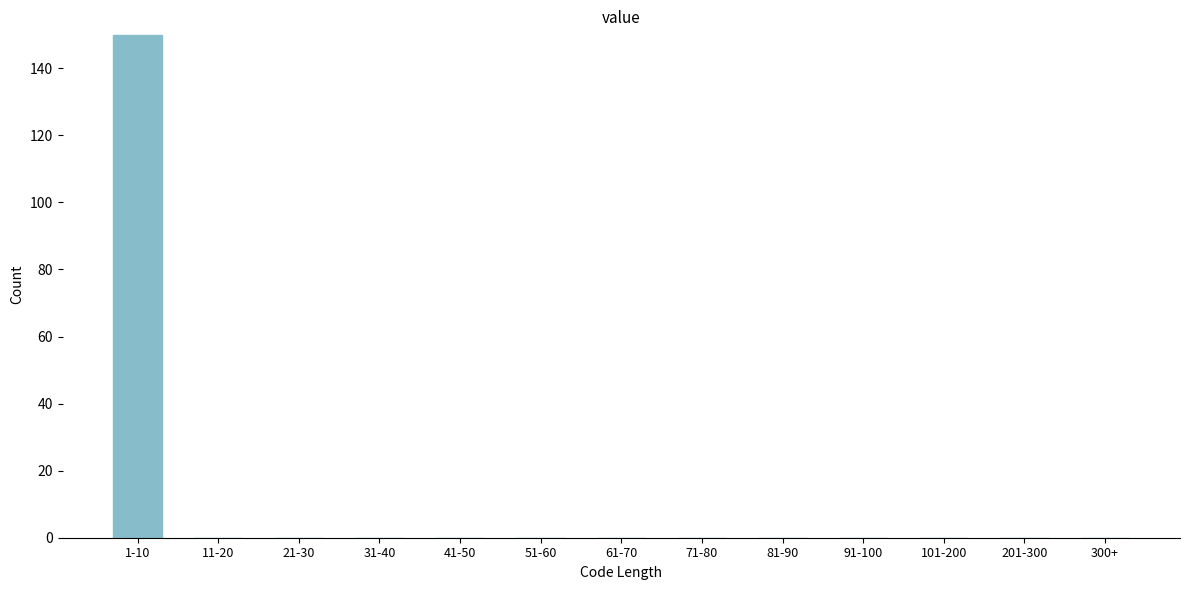

Reading right to left, transcribe all the data shown in this chart.

300+=0	201-300=0	101-200=0	91-100=0	81-90=0	71-80=0	61-70=0	51-60=0	41-50=0	31-40=0	21-30=0	11-20=0	1-10=150